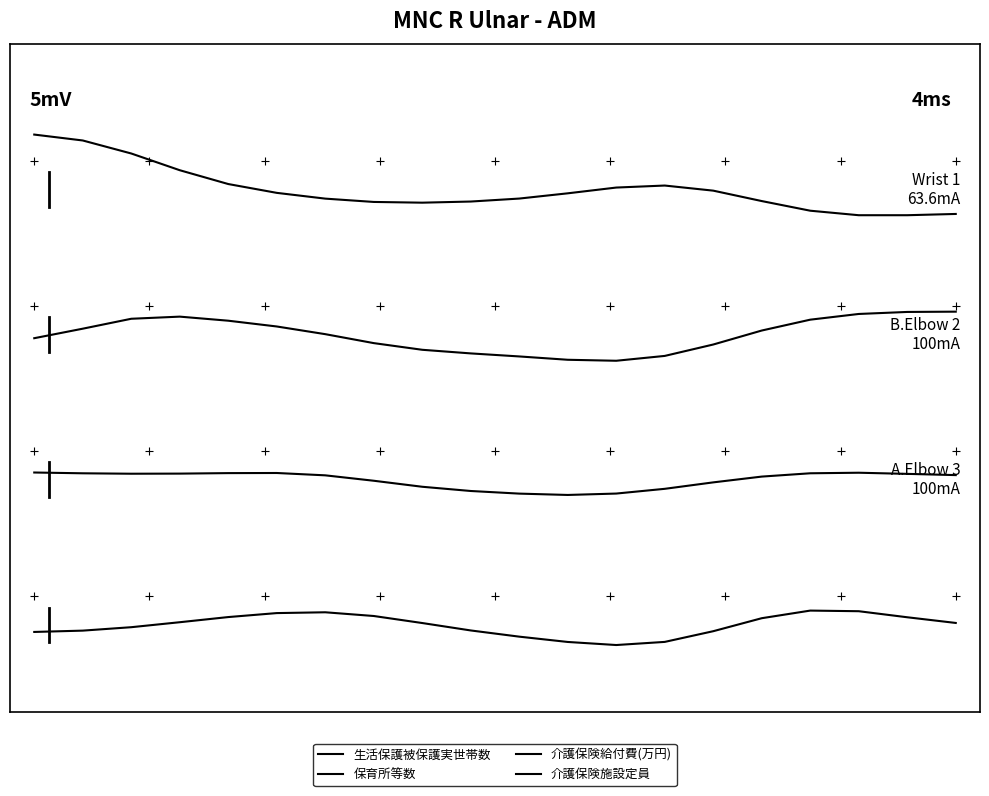

What is the sum of all 保育所等数 values?

90.0